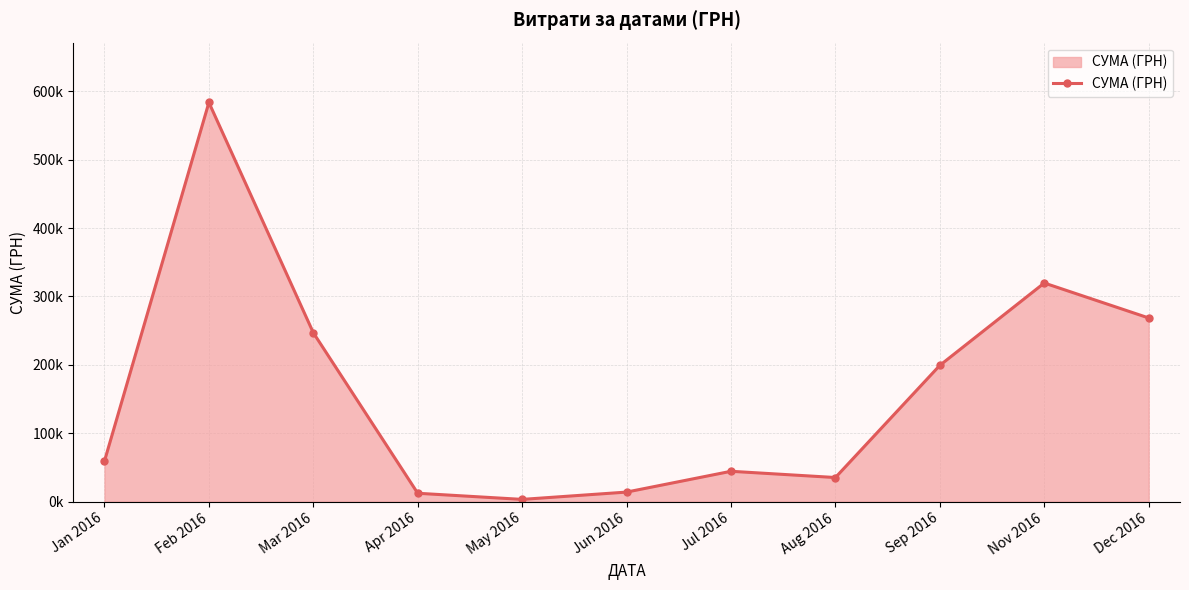

At which category does the chart reach its peak across all series?

Feb 2016